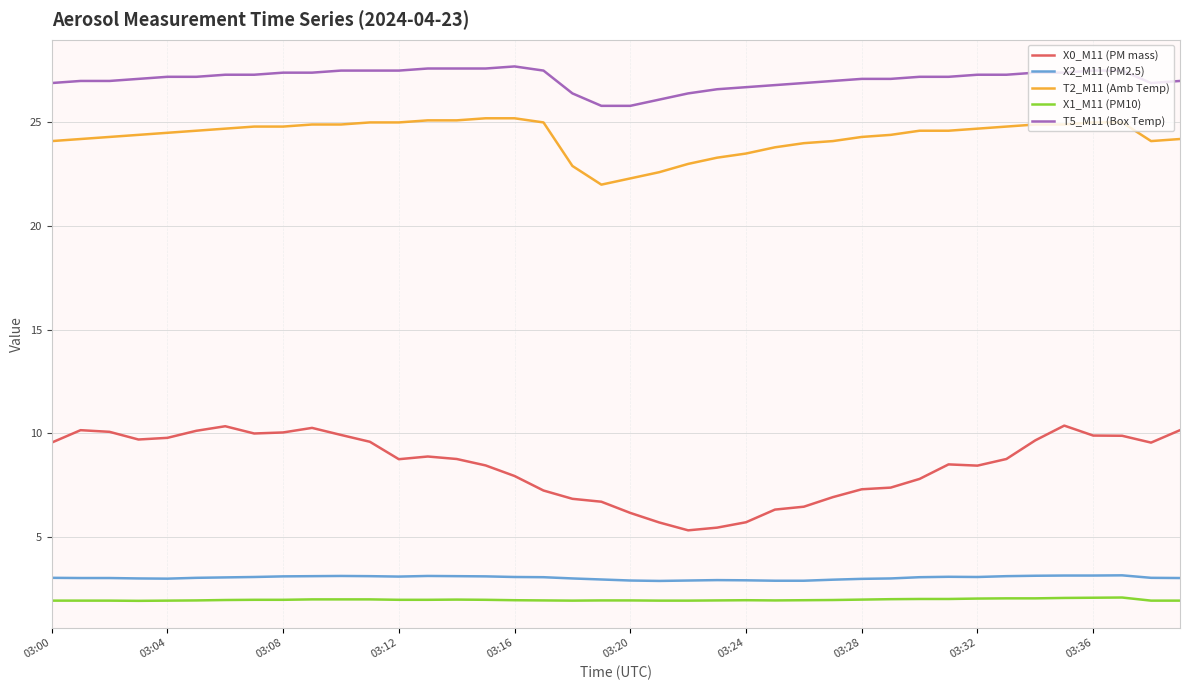

What is the difference between the maximum and minimum values in the T2_M11 (Amb Temp) series?

3.2